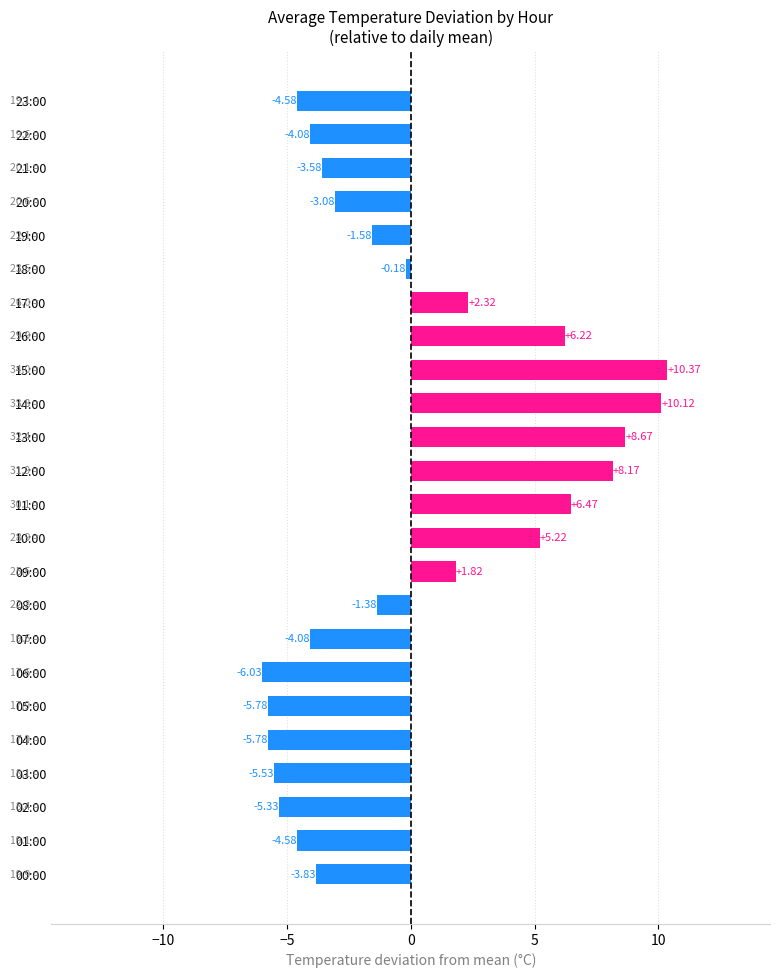

What is the change in value from 13:00 to 15:00?

+1.7